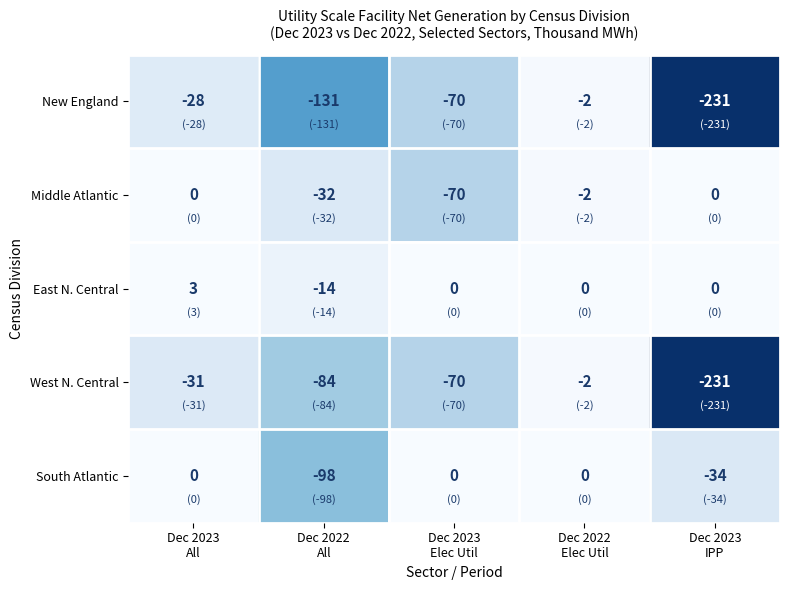

Reading left to right, list all the values displayed in this chart.

New England: -28	-131	-70	-2	-231
Middle Atlantic: 0	-32	-70	-2	0
East N. Central: 3	-14	0	0	0
West N. Central: -31	-84	-70	-2	-231
South Atlantic: 0	-98	0	0	-34